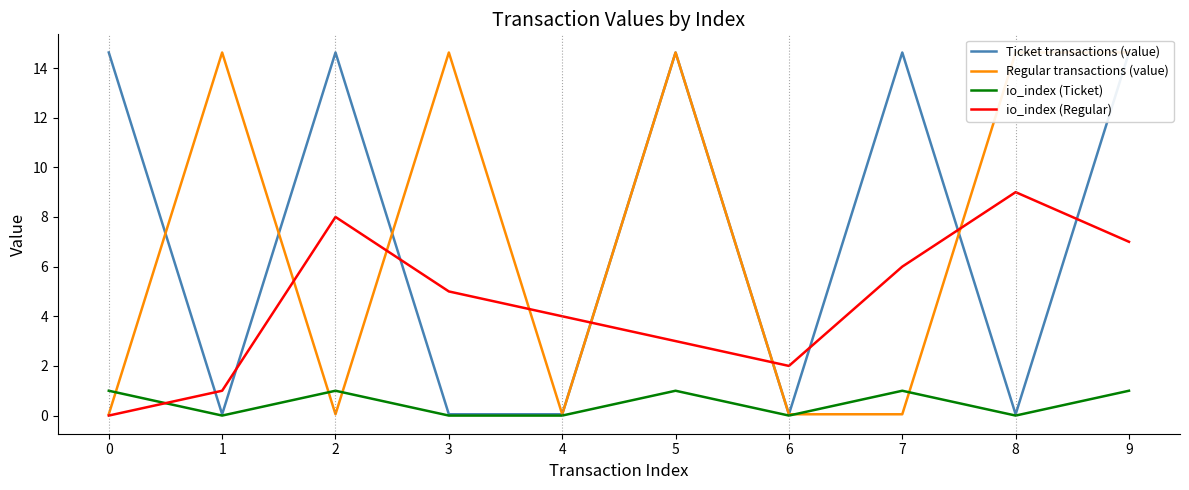

How many interior local peaks does the Regular transactions (value) series have?

3